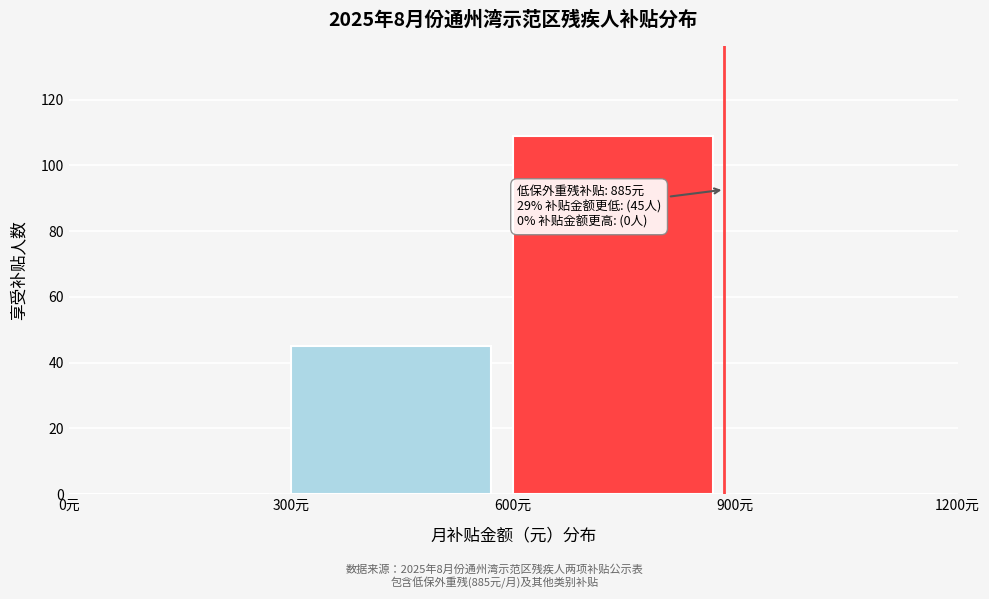

Over which range of the x-axis is the bar tallest?

600 to 900